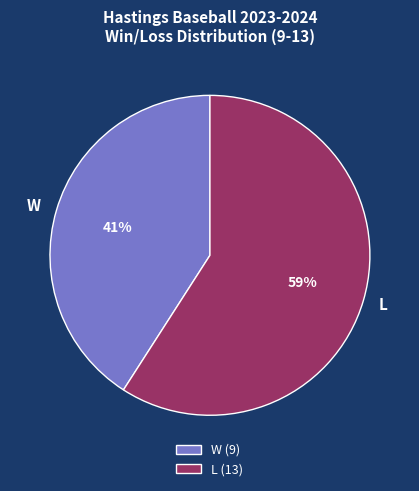

Approximately how many times larger is the value at L compared to W?

1.4